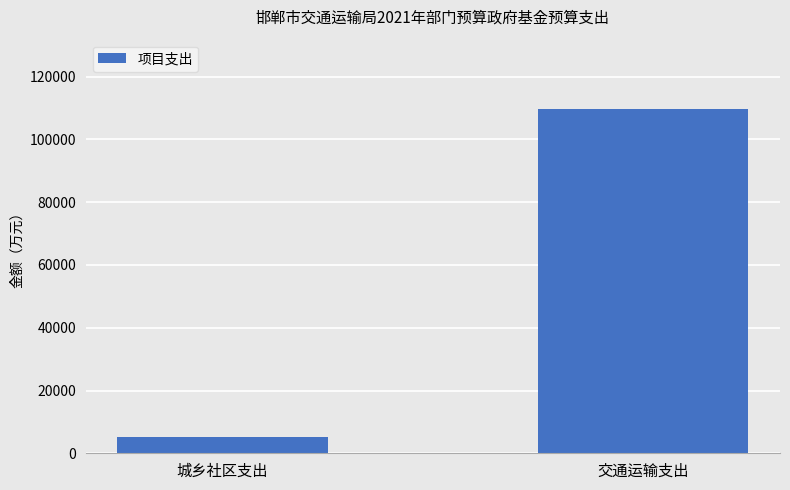

Reading left to right, transcribe all the data shown in this chart.

城乡社区支出=5320.0	交通运输支出=109835.5